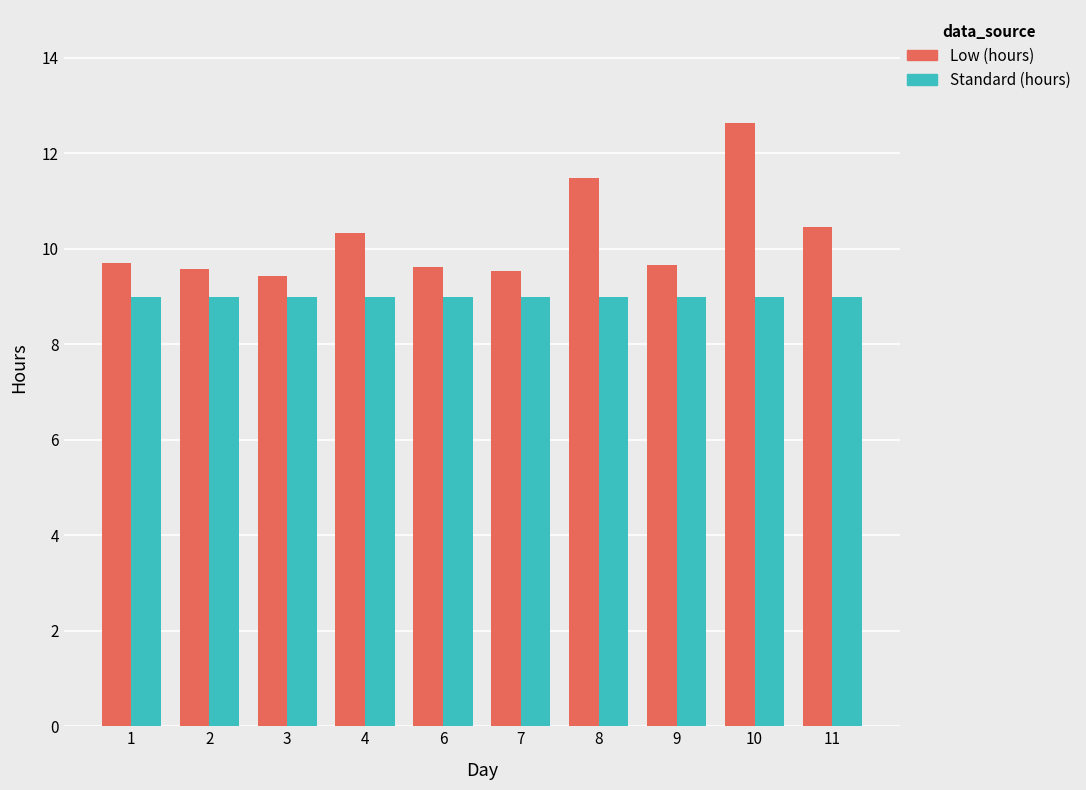

True or false: Standard (hours) has a value of 9.0 at 7.

True